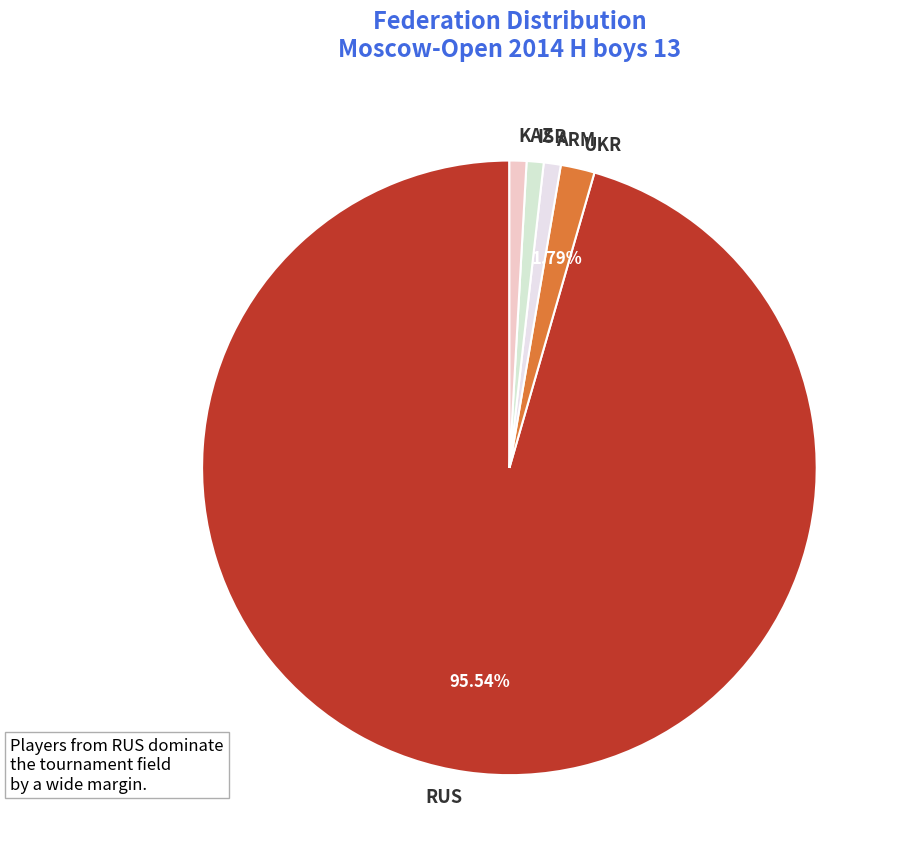

Which slice represents more than half of the pie?

RUS